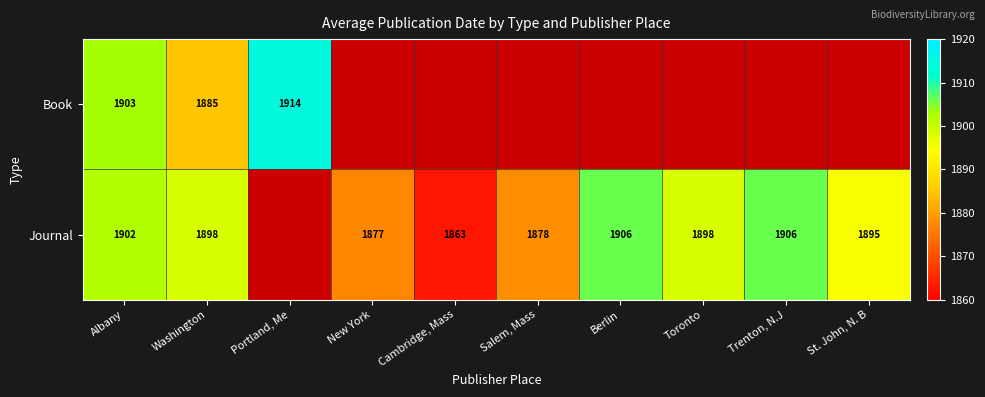

True or false: Journal has a value of 1898 at Washington.

True